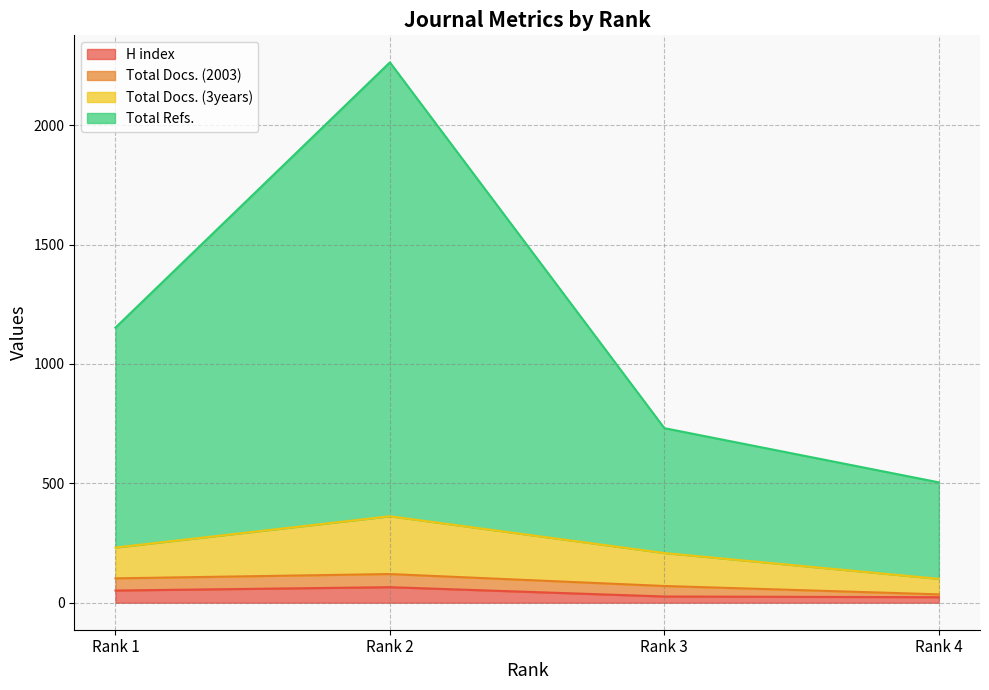

What is the minimum value for Total Docs. (3years)?

100